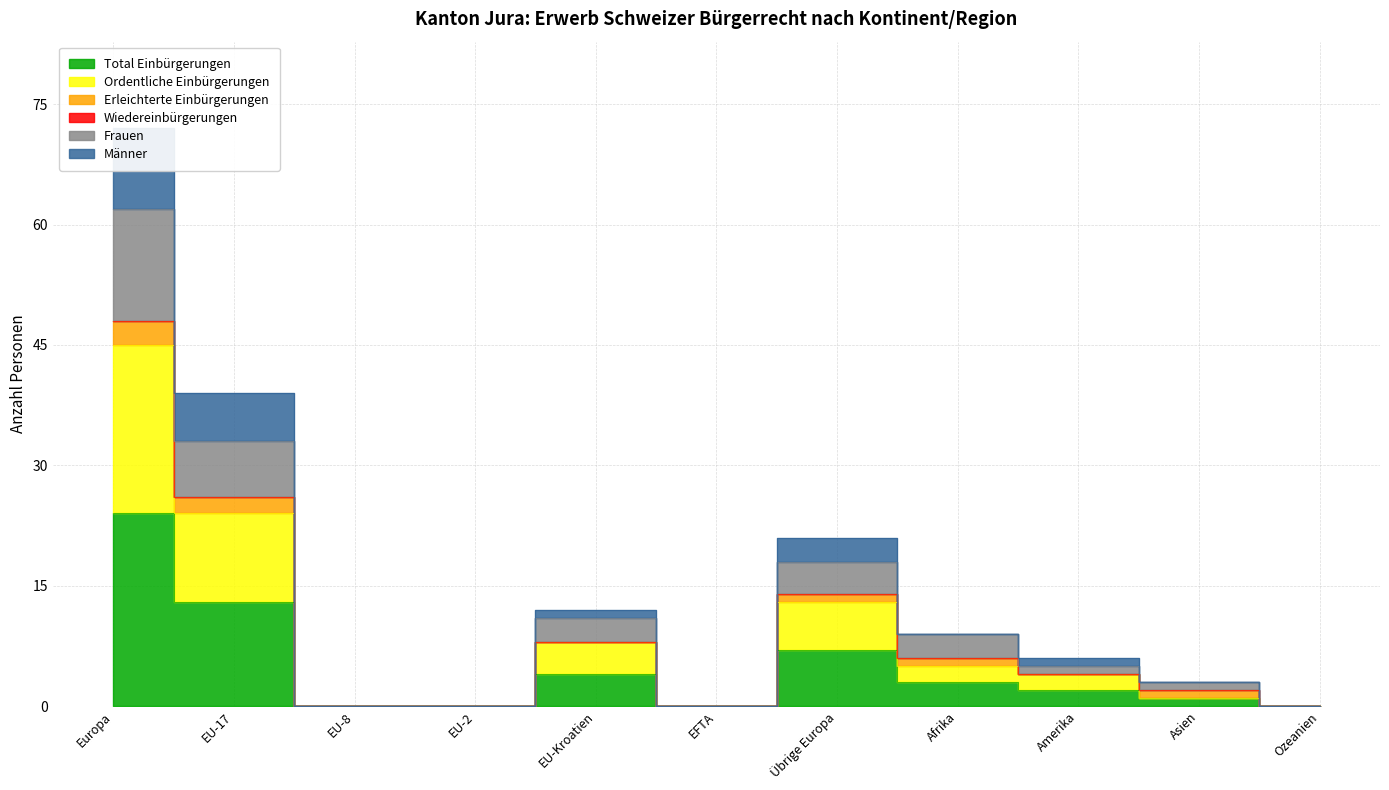

At which category does the chart reach its minimum across all series?

EU-8